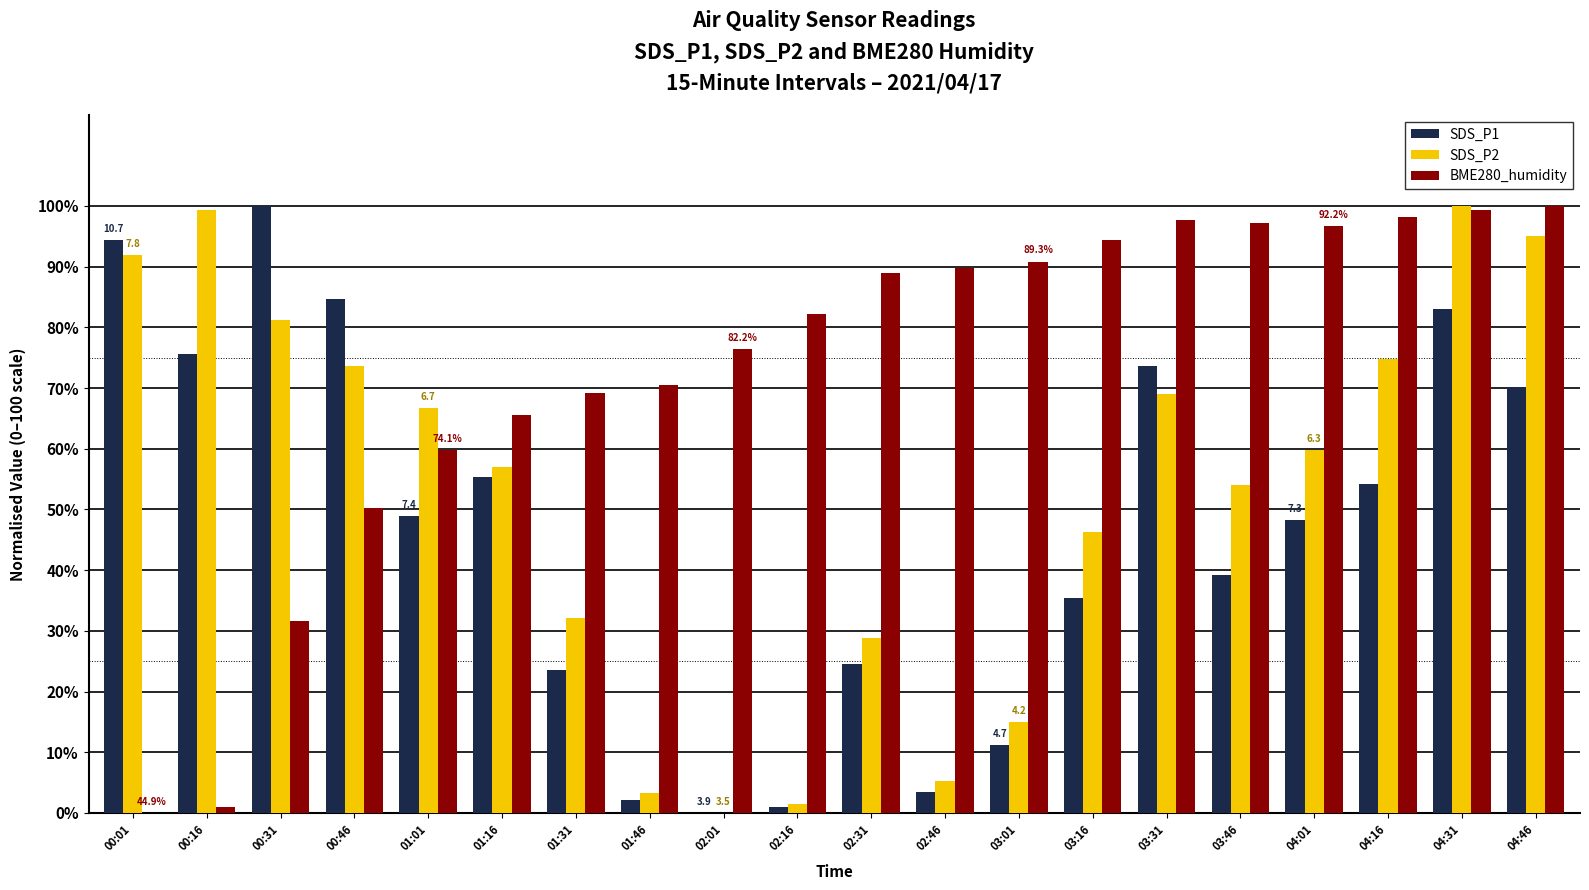

Are the bars grouped side by side (vs. stacked)?

Yes